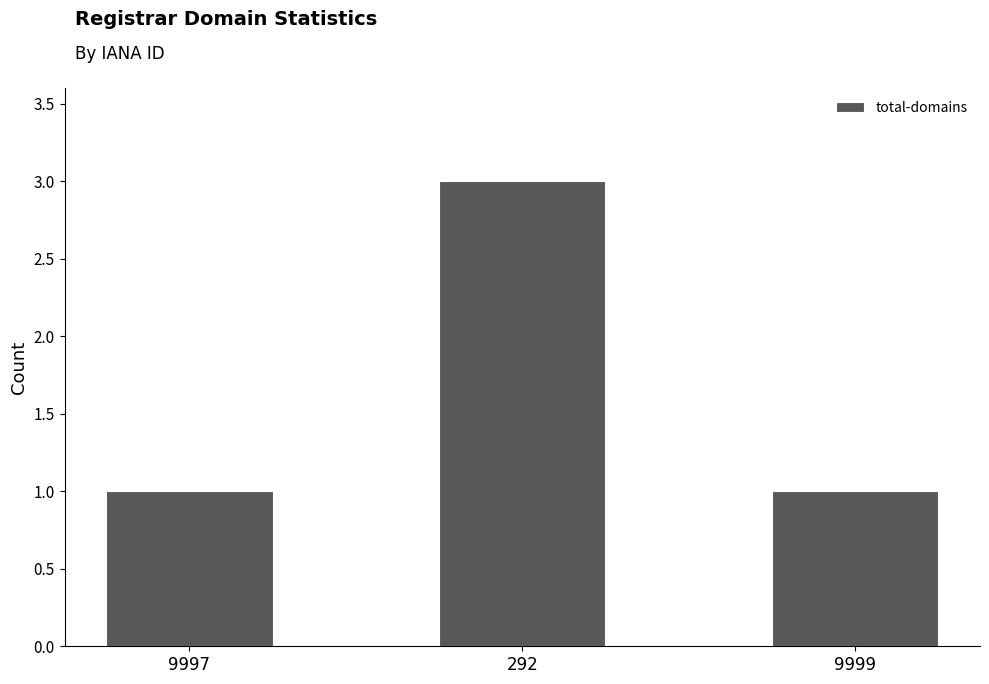

What is the sum of the values at 9999 and 292?

4